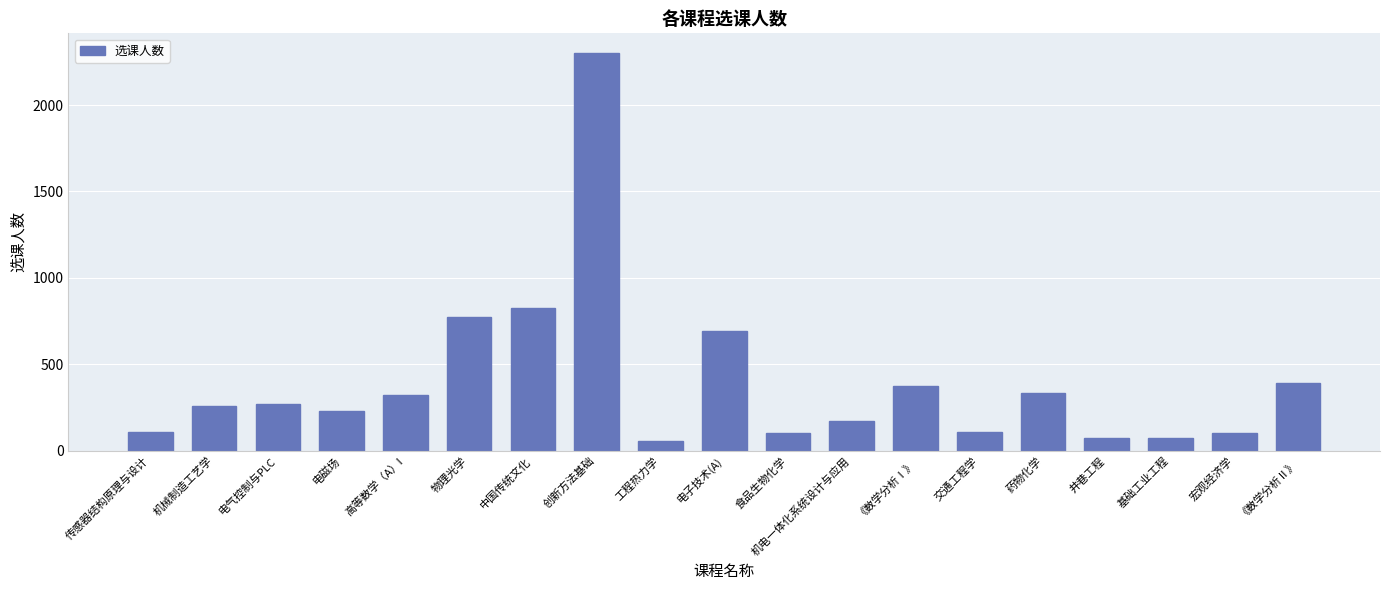

What is the label of the 3rd bar from the left?

电气控制与PLC